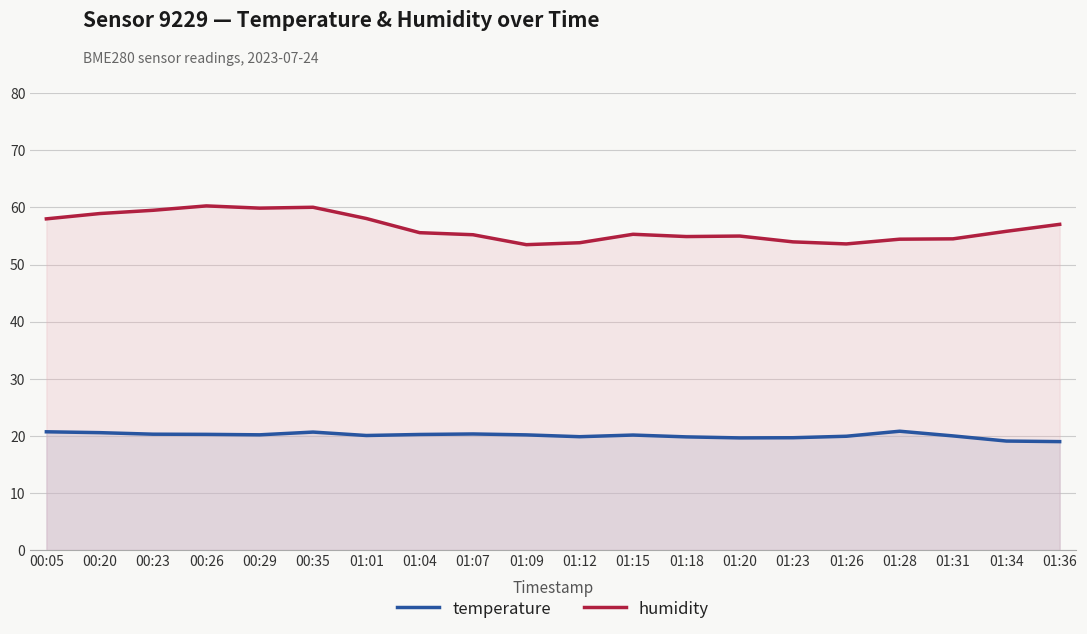

Is it true that humidity equals 53.8 at 01:12?

True